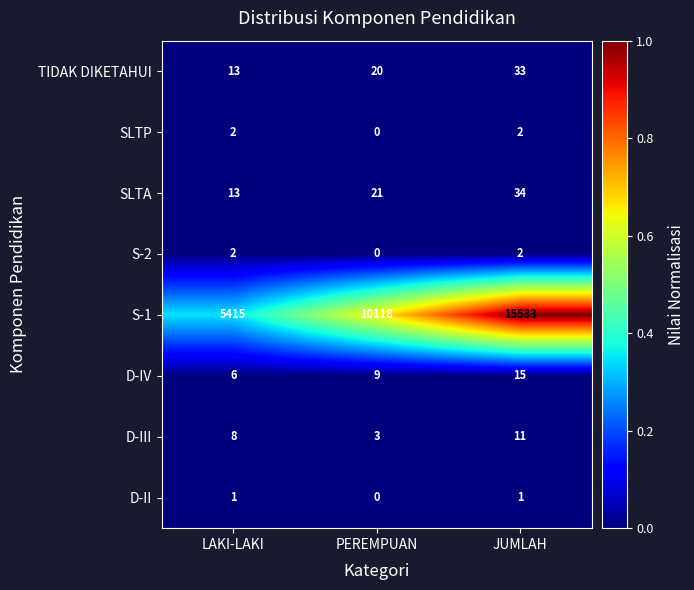

Which series has the widest spread of values?

S-1